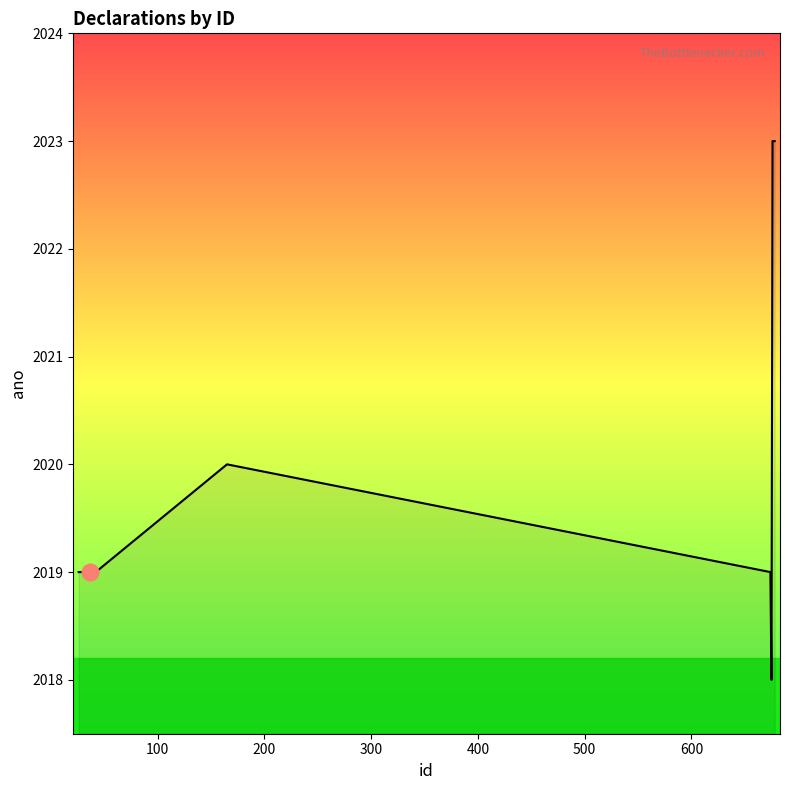

What is the minimum value shown in the chart?

2018